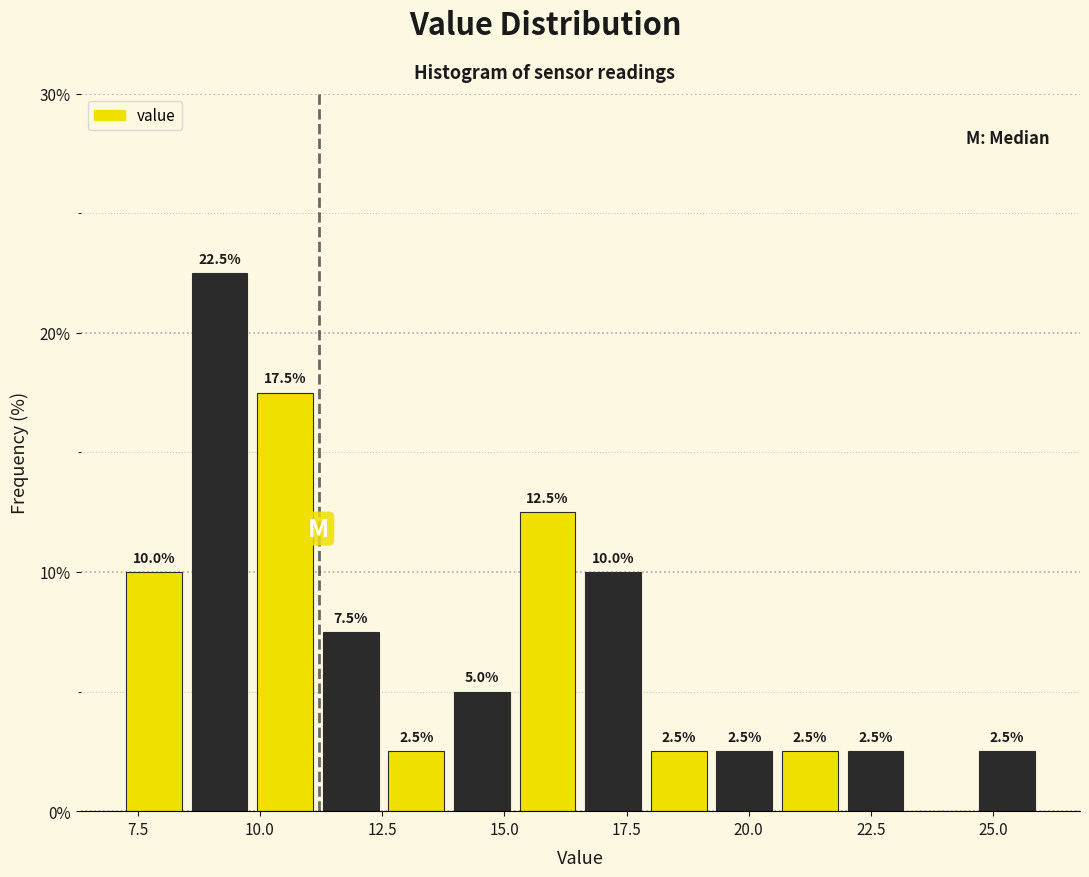

Around what value on the x-axis is the tallest bar? Give the approximate position of its centre, as read against the axis.

9.0